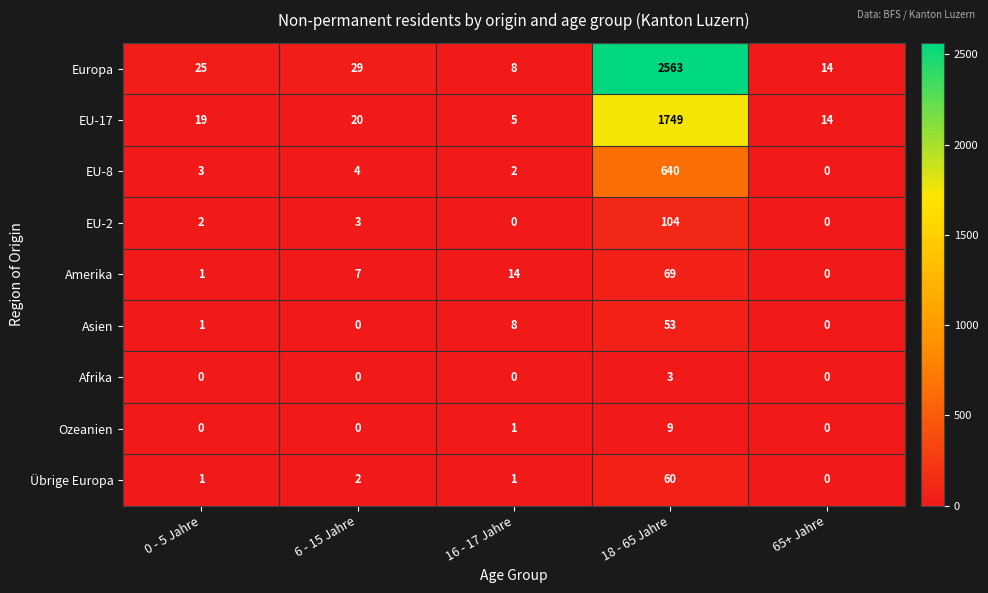

Count the number of data series in this chart.

9